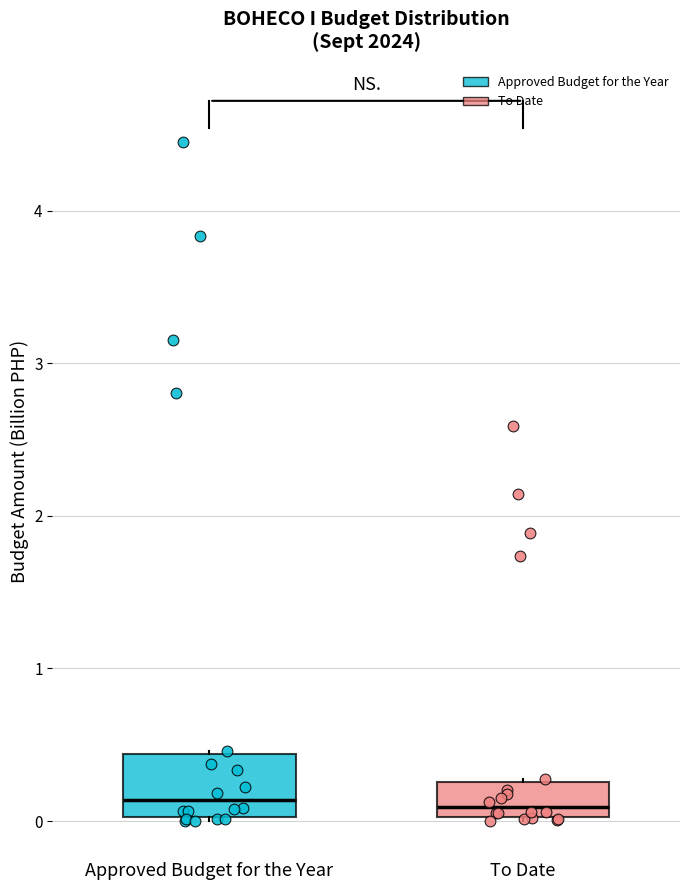

Reading left to right, read every box against the y-axis: the position of its median line, the range the box covers, and the ends of its whiskers. The values are not printed on the chart, so give them approximately, as read against the axis.

Approved Budget for the Year: median 0.1, box 0.0 to 0.4, whiskers 0.0 to 0.5
To Date: median 0.1, box 0.0 to 0.3, whiskers 0.0 to 0.3